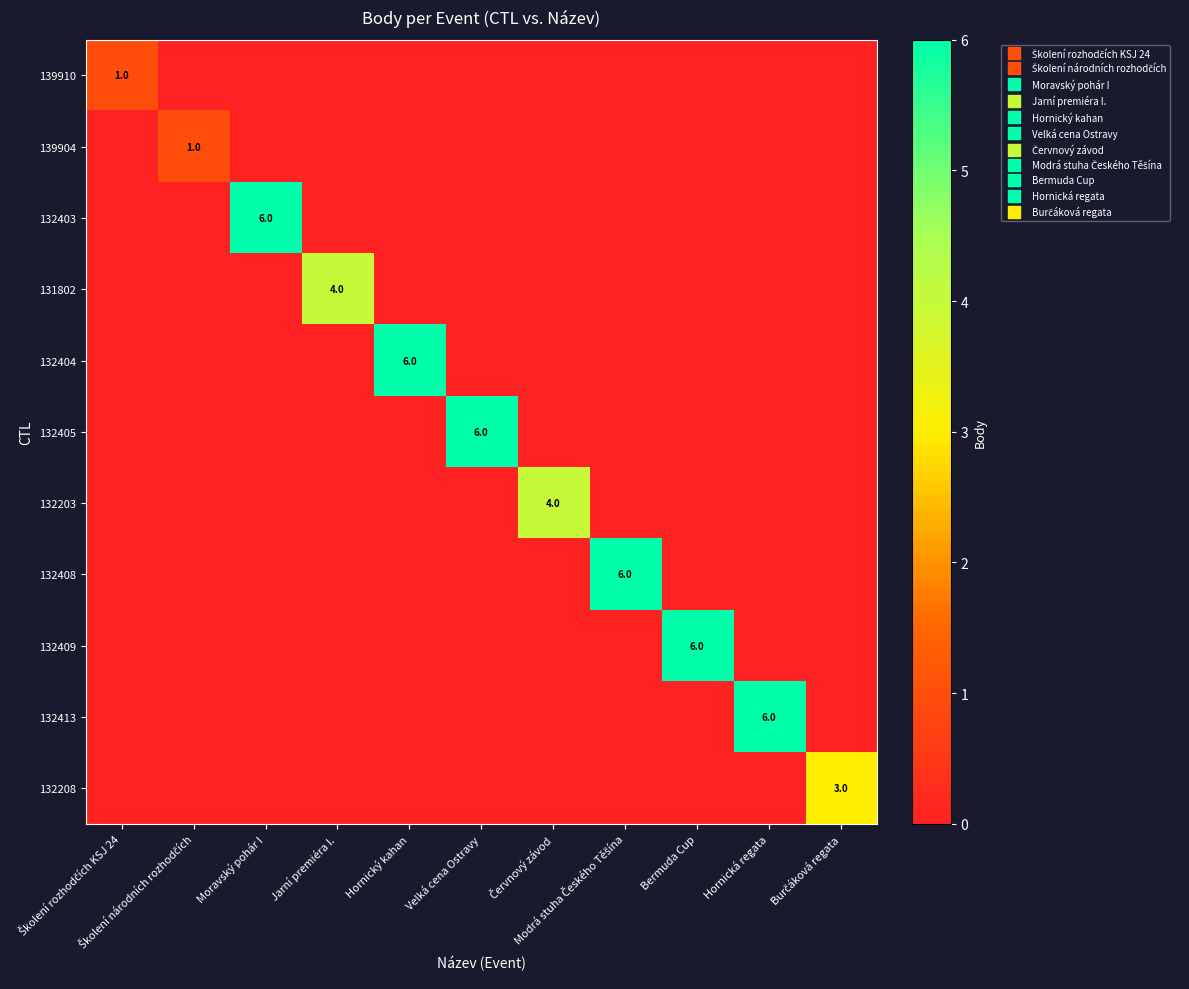

What is the total value across all series at Jarní premiéra I.?

4